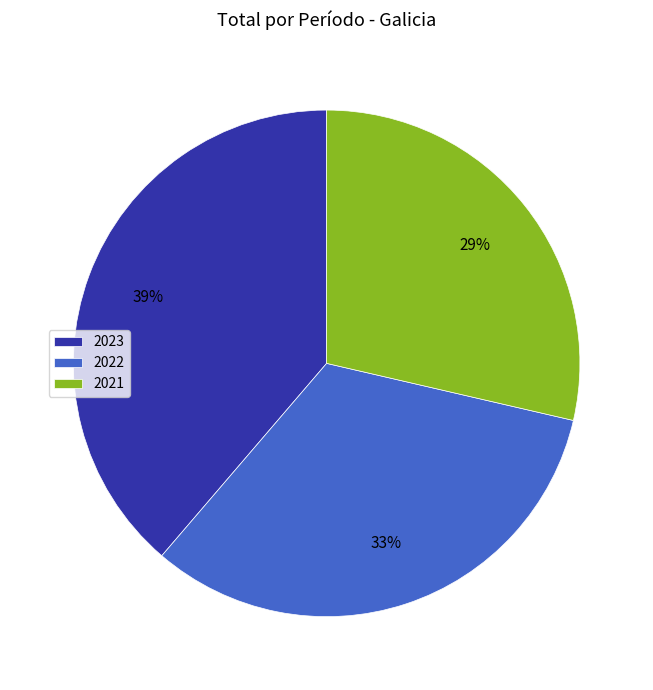

Rank the categories by value from highest to lowest.

2023, 2022, 2021